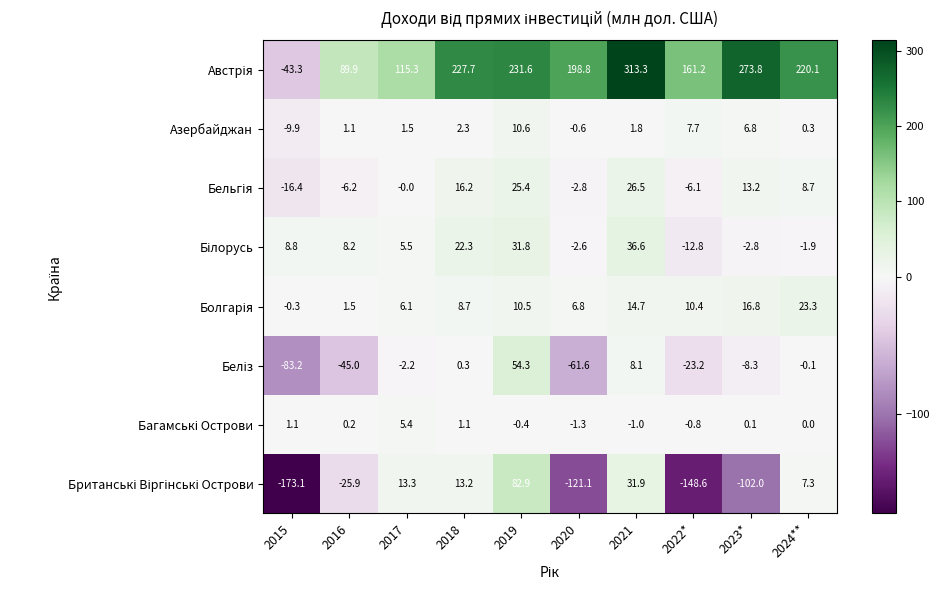

What is the minimum value shown in the chart?

-173.1